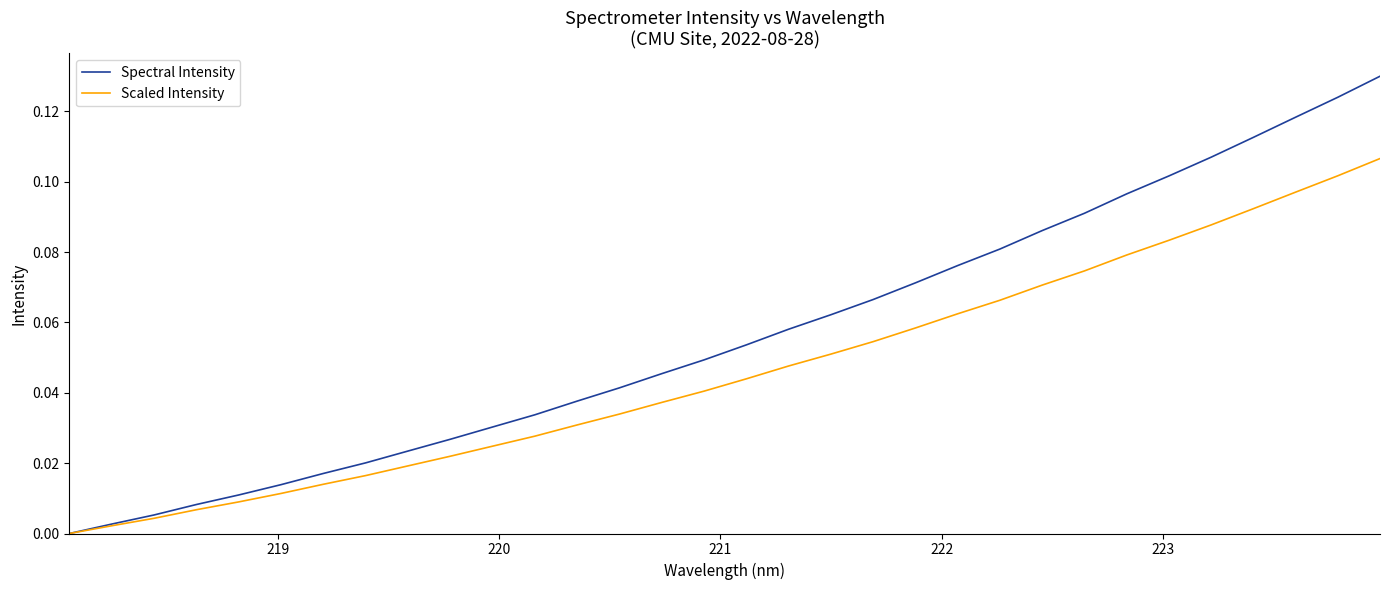

Rank the series by their average value, from highest to lowest.

Spectral Intensity, Scaled Intensity